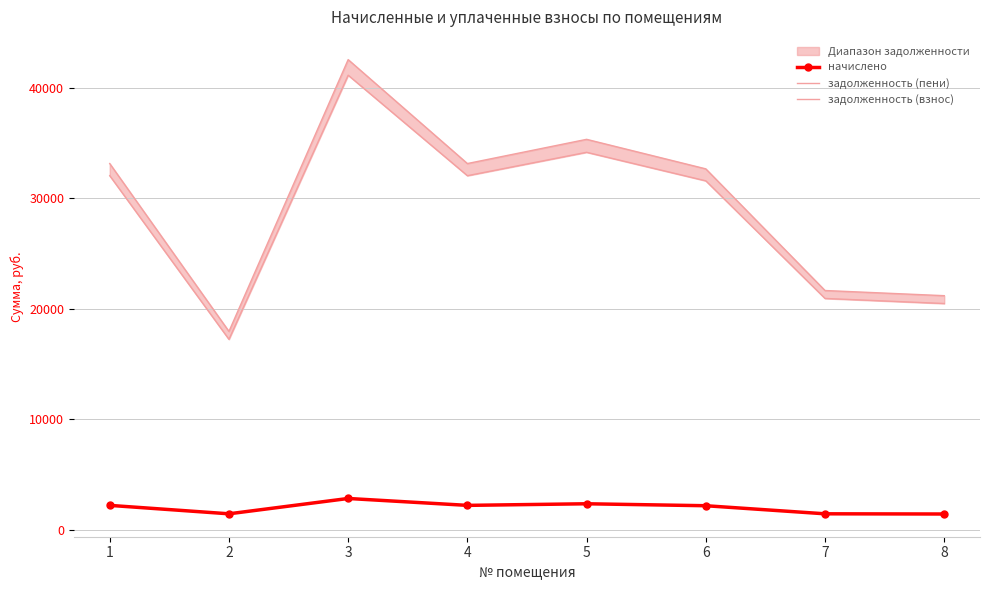

Reading left to right, what are all the values shown in this chart?

начислено: 2202.2	1438.6	2827.4	2202.2	2347.9	2170.3	1438.6	1420.8
задолженность (пени): 33160.1	17957.8	42573.2	33160.1	35352.9	32678.7	21661.1	21193.6
задолженность (взнос): 32059.0	17238.5	41159.5	32059.0	34179.0	31593.6	20941.8	20483.2